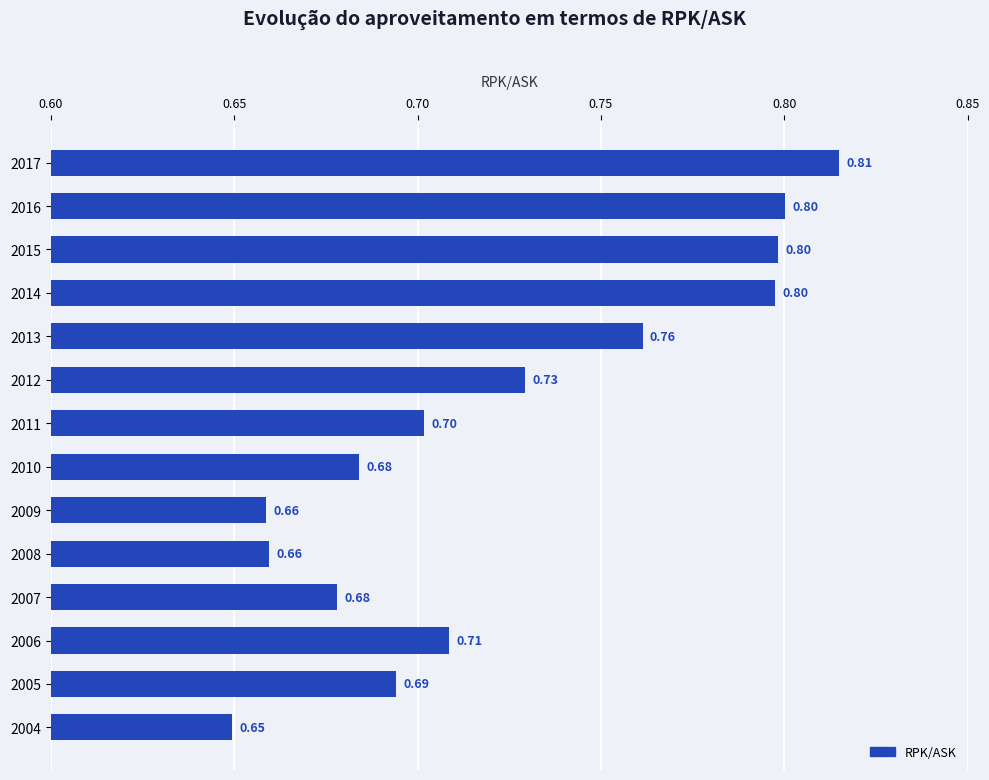

Which has a higher value, 2008 or 2007?

2007